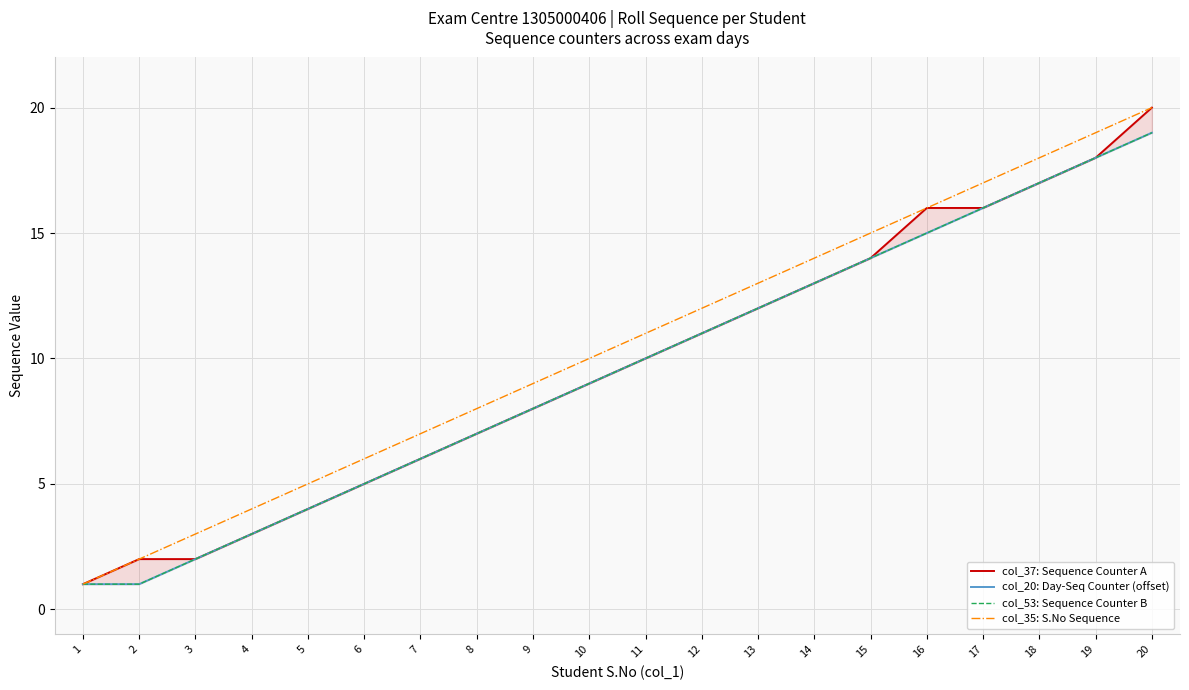

True or false: col_53: Sequence Counter B has more than 1 points higher than both neighbors.

False